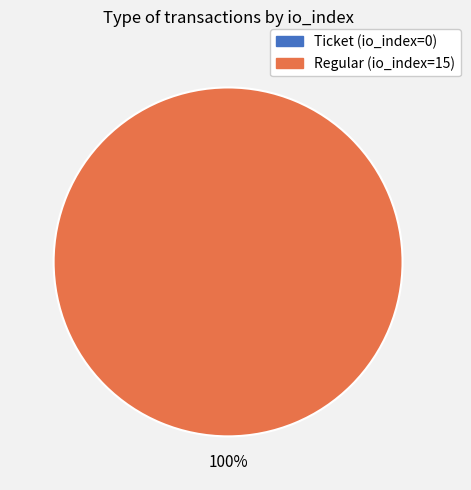

Is there any slice that represents more than half of the pie?

Yes